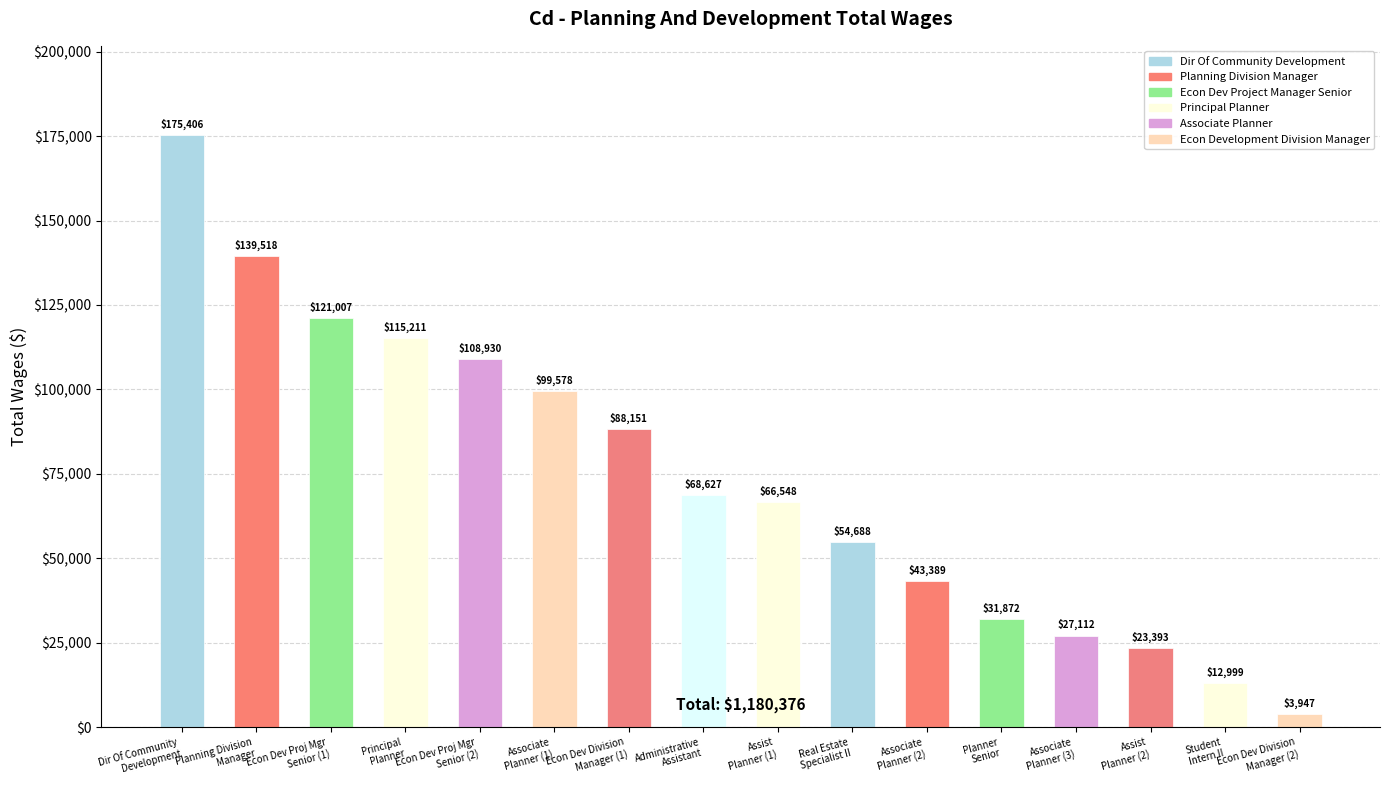

List the labels in order of value, smallest first.

Econ Dev Division
Manager (2), Student
Intern II, Assist
Planner (2), Associate
Planner (3), Planner
Senior, Associate
Planner (2), Real Estate
Specialist II, Assist
Planner (1), Administrative
Assistant, Econ Dev Division
Manager (1), Associate
Planner (1), Econ Dev Proj Mgr
Senior (2), Principal
Planner, Econ Dev Proj Mgr
Senior (1), Planning Division
Manager, Dir Of Community
Development